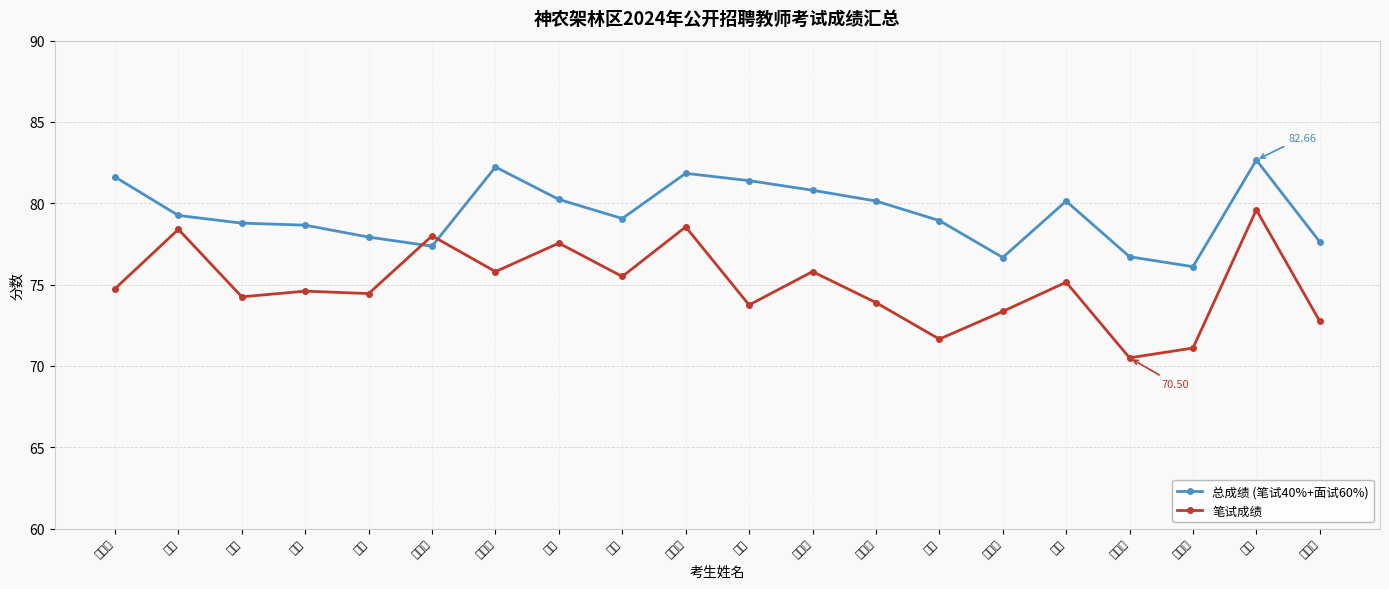

What is the label of the 13th point from the left?

郭忠秀